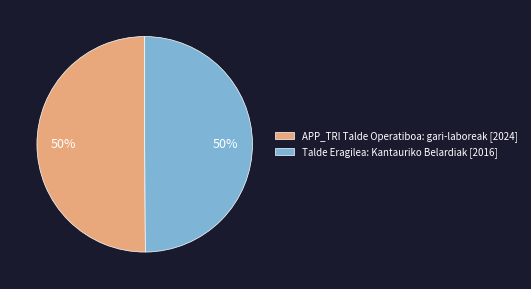

To the nearest percent, what is the average slice percentage?

50%